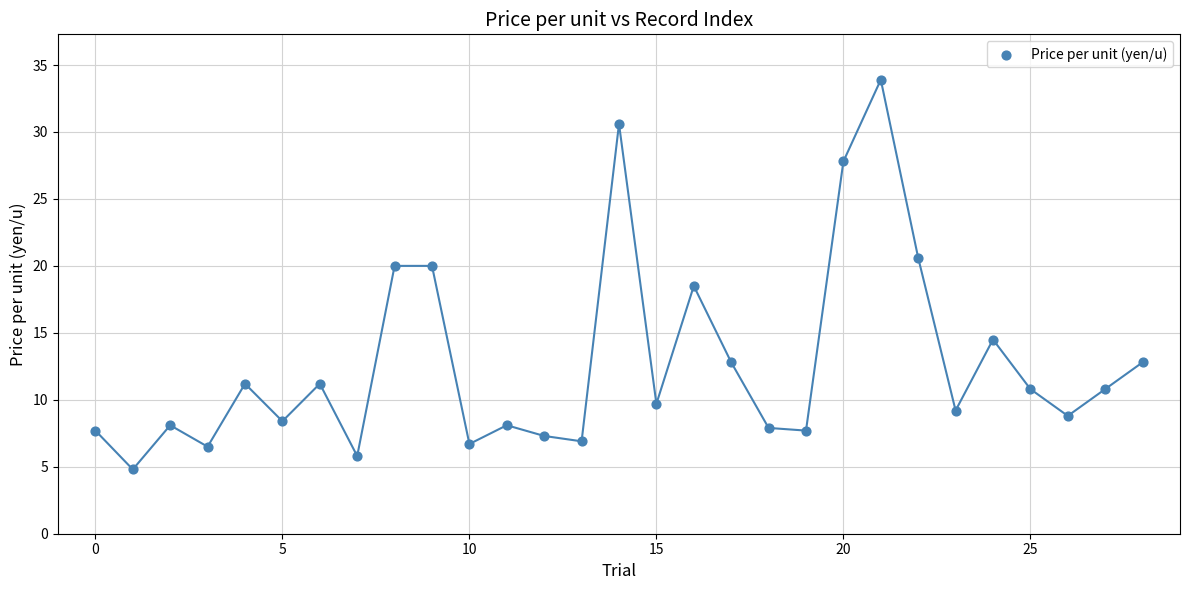

What is the range of Y values (max minus min)?

29.1